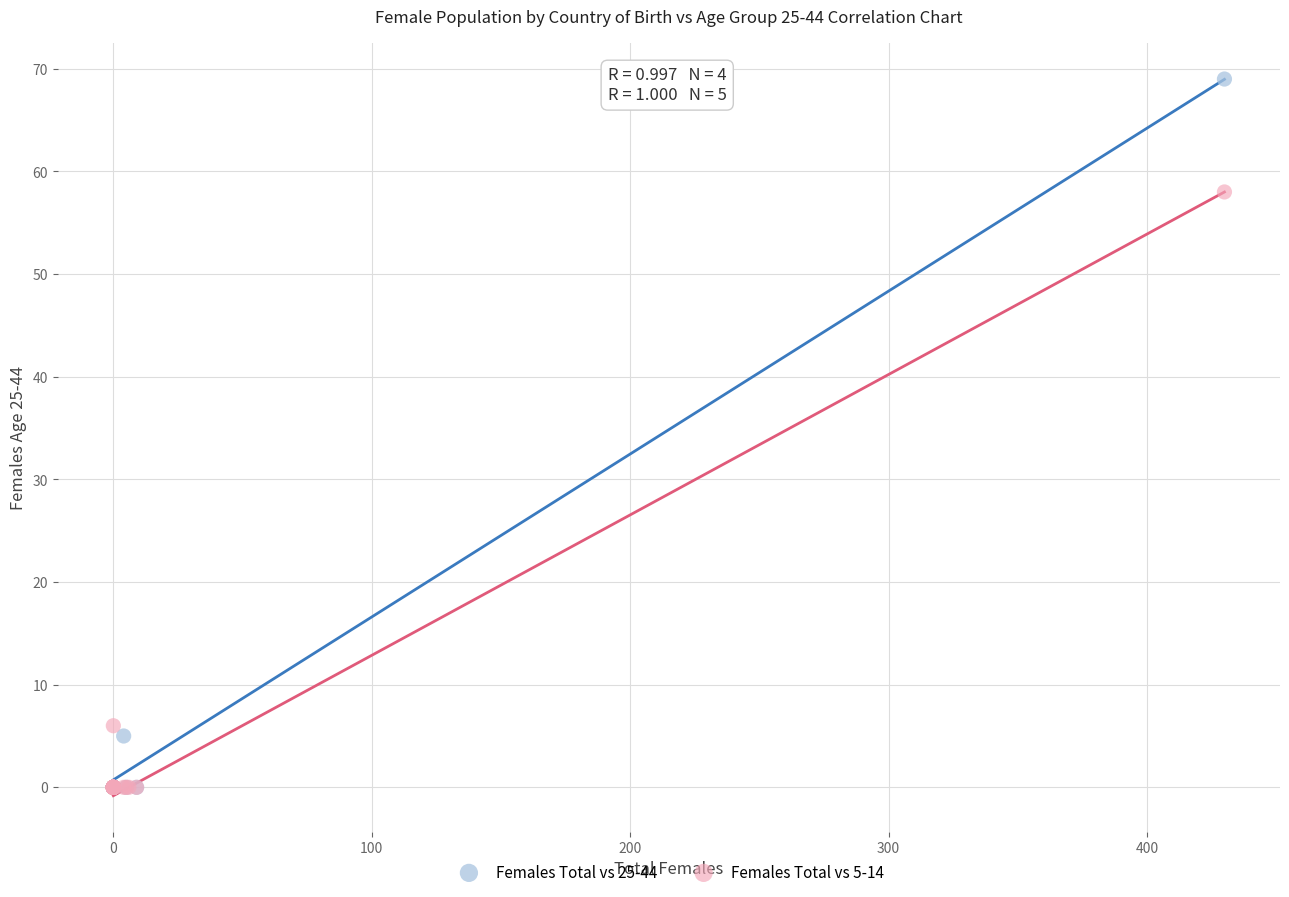

Which series has the largest Y range (max minus min)?

Females Total vs 25-44